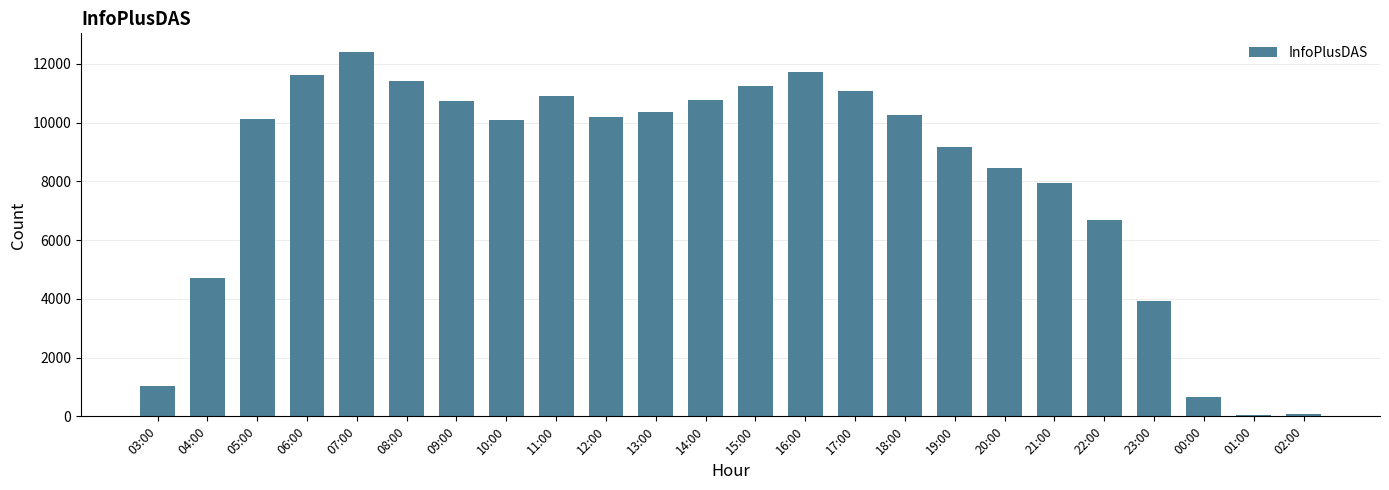

What is the value of the 16th bar from the left?

10241